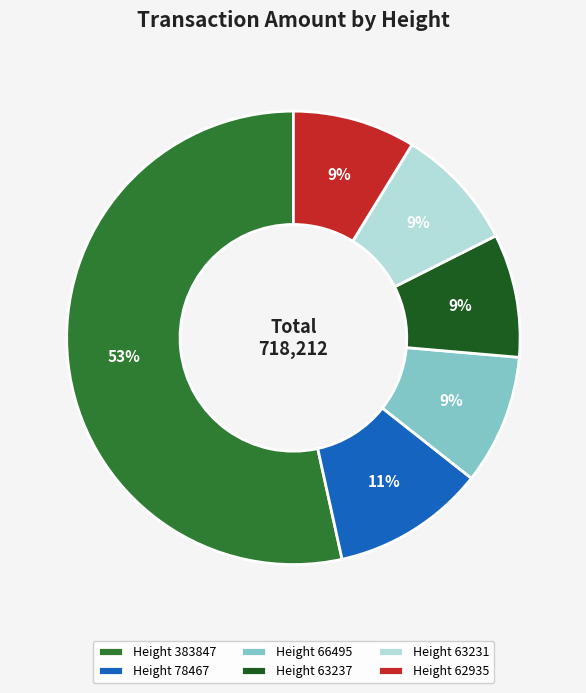

How many slices are in this pie chart?

6